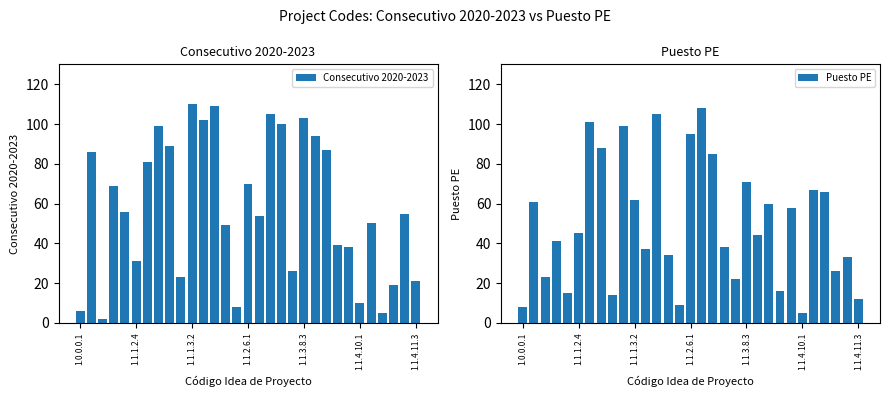

Is the value of Puesto PE at 8 greater than the value of Consecutivo 2020-2023 at 23?

No